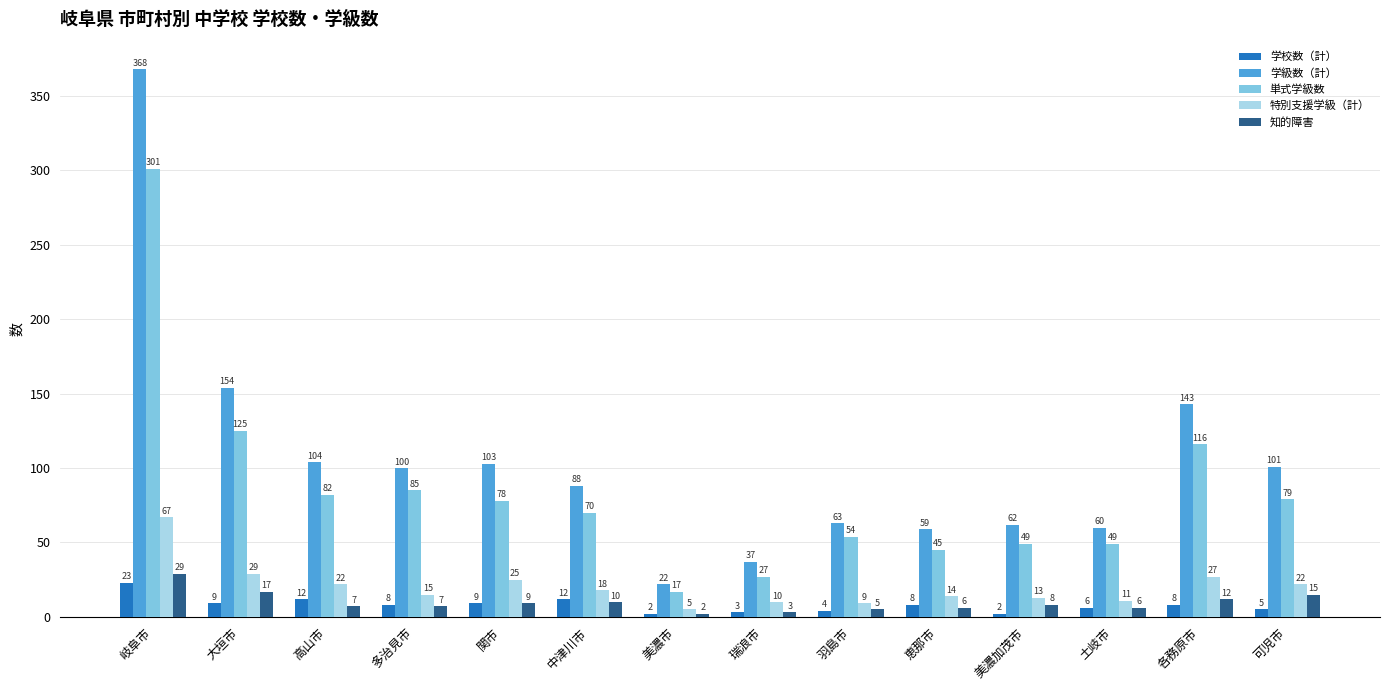

How many bars are there in each group?

5